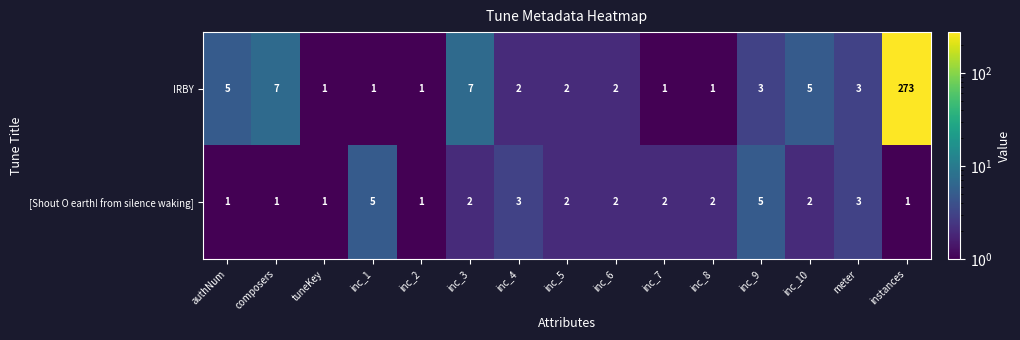

Is it true that [Shout O earth! from silence waking] equals 1 at tuneKey?

True